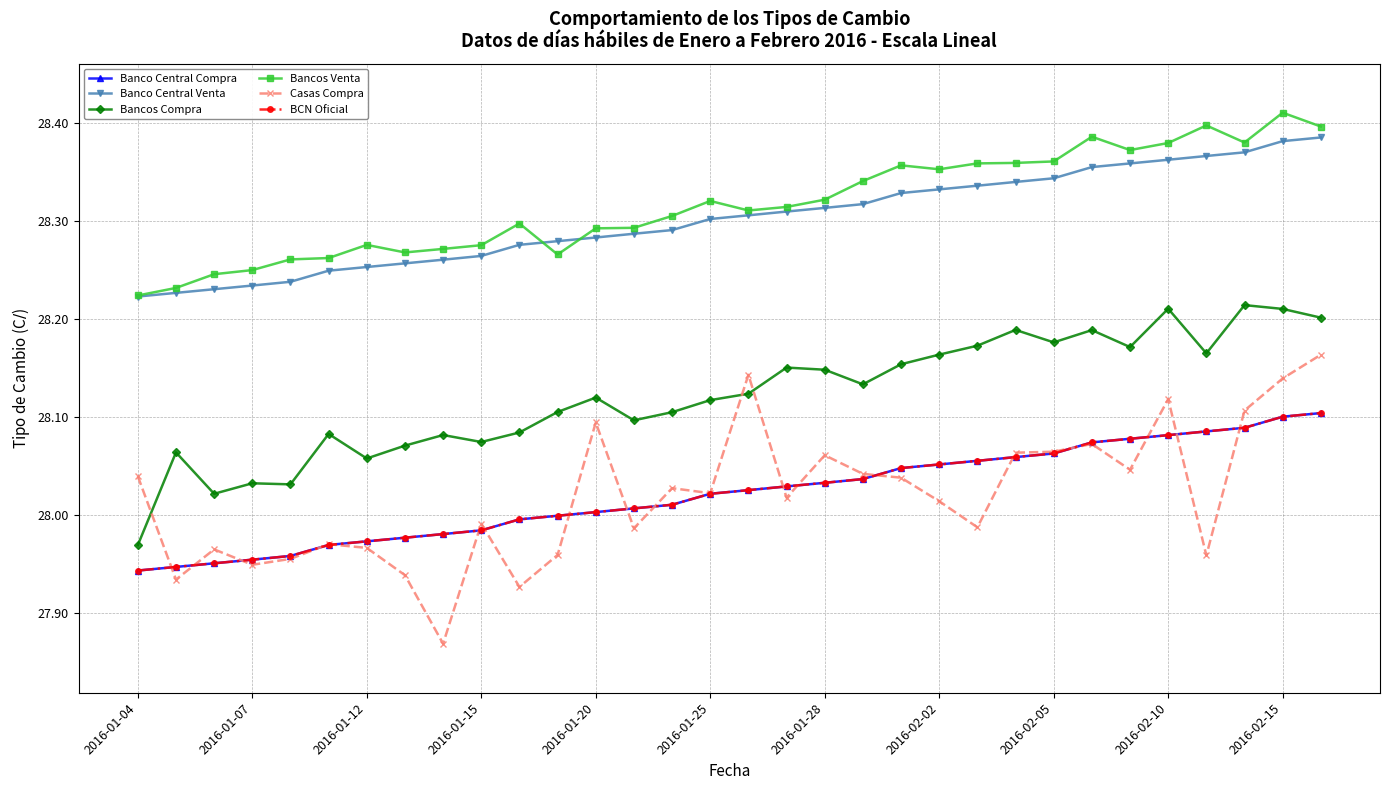

What is the value of the Banco Central Compra point at the 28th from the left?

28.1